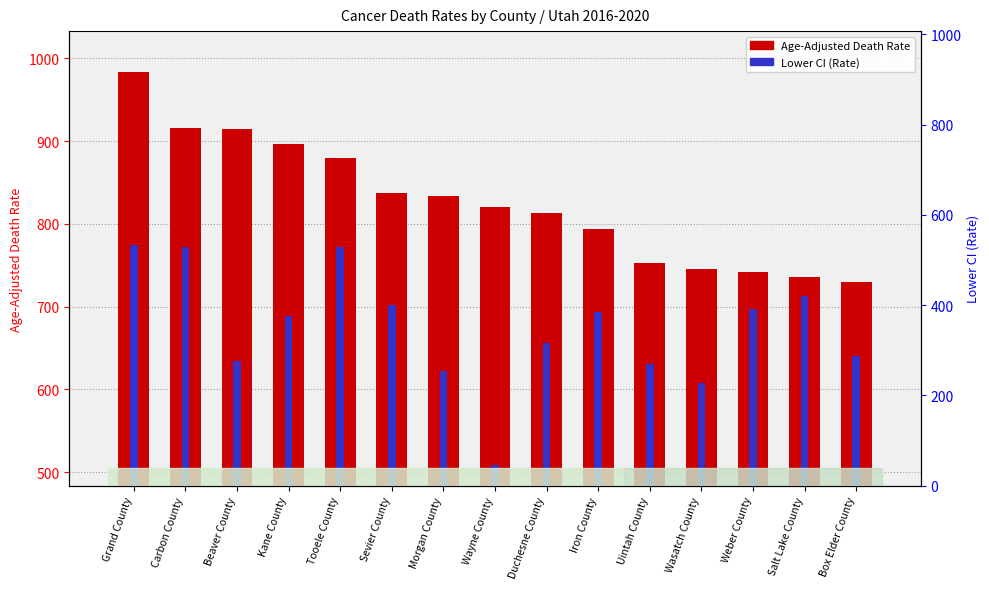

Between Morgan County and Salt Lake County, which series saw the biggest shift?

Age-Adjusted Death Rate